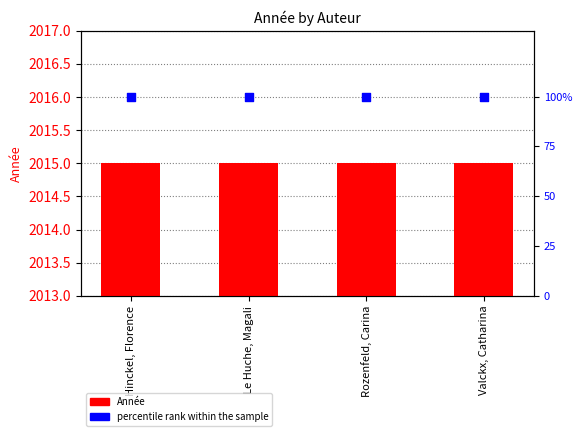

Which series has the largest total across all categories?

Année